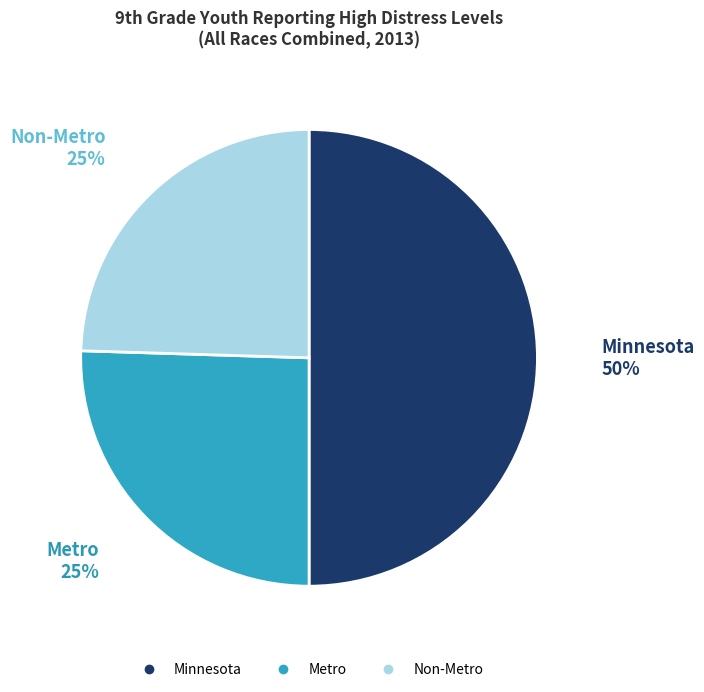

Which has a higher value, Non-Metro or Minnesota?

Minnesota